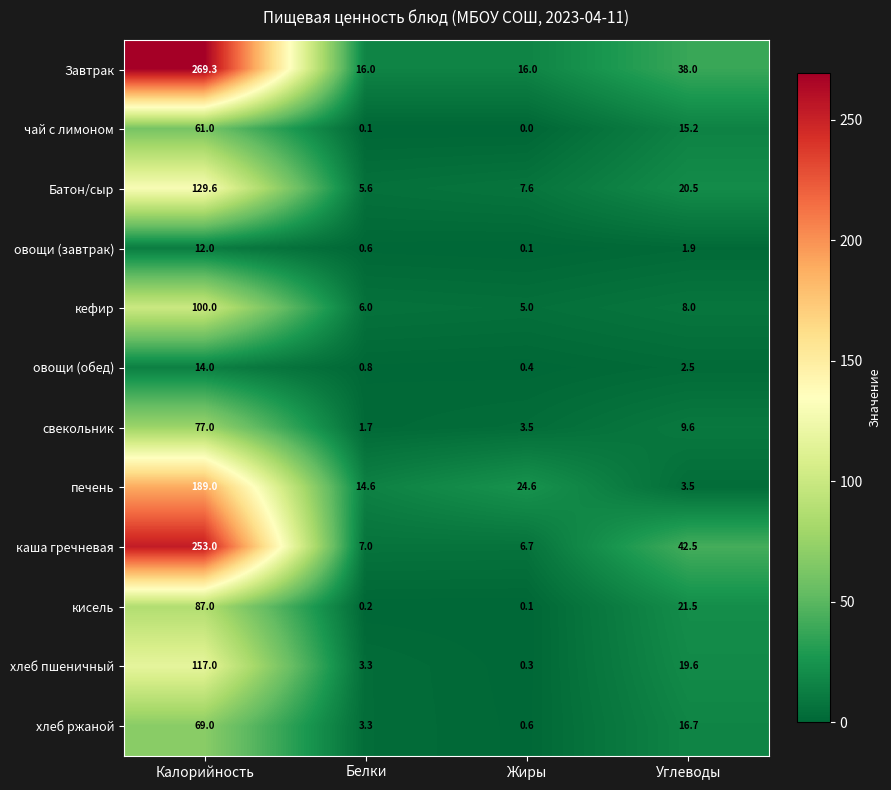

True or false: каша гречневая has a value of 9.6 at Жиры.

False